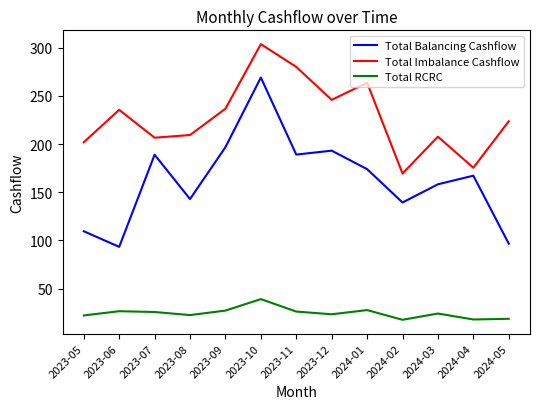

True or false: Total Balancing Cashflow and Total RCRC intersect in this chart.

False